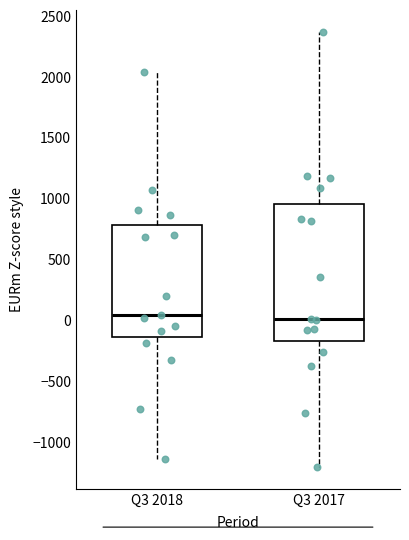

Reading left to right, transcribe this box plot: for each box, give where its median line is, the range the box spans, and where its two whiskers end, as read against the y-axis. The values are not printed on the chart, so give them approximately, as read against the axis.

Q3 2018: median 50, box -150 to 800, whiskers -1150 to 2050
Q3 2017: median 0, box -150 to 950, whiskers -1200 to 2350